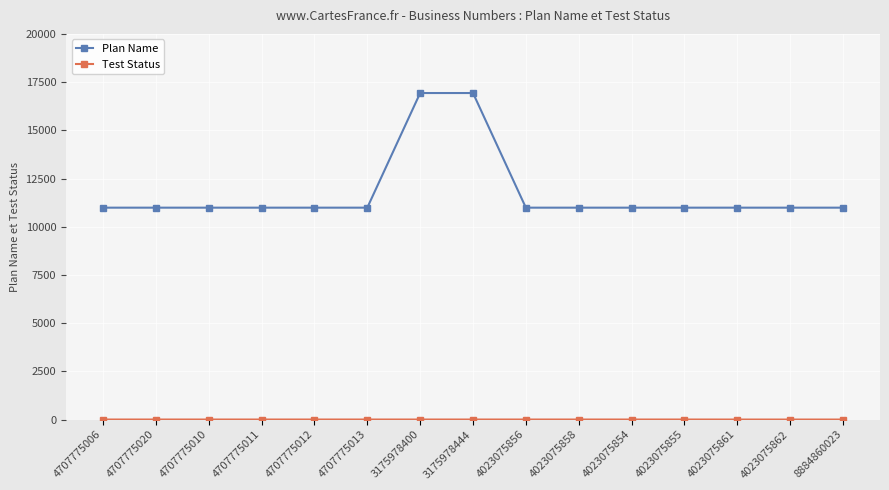

What is the difference between the highest and lowest values at 4023075862?

10988